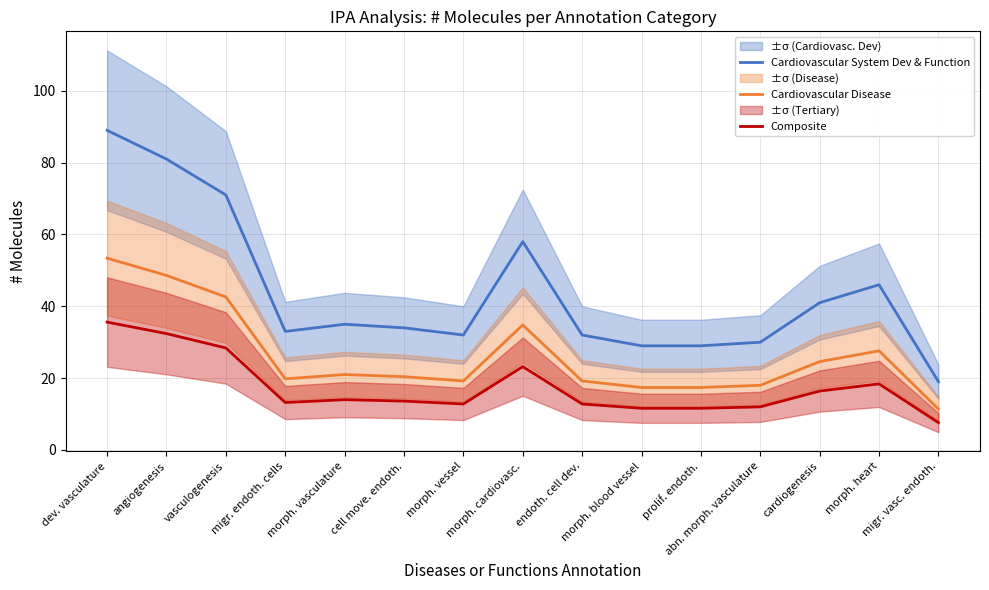

Rank the series by their maximum value, from highest to lowest.

Cardiovascular System Dev & Function, Cardiovascular Disease, Composite